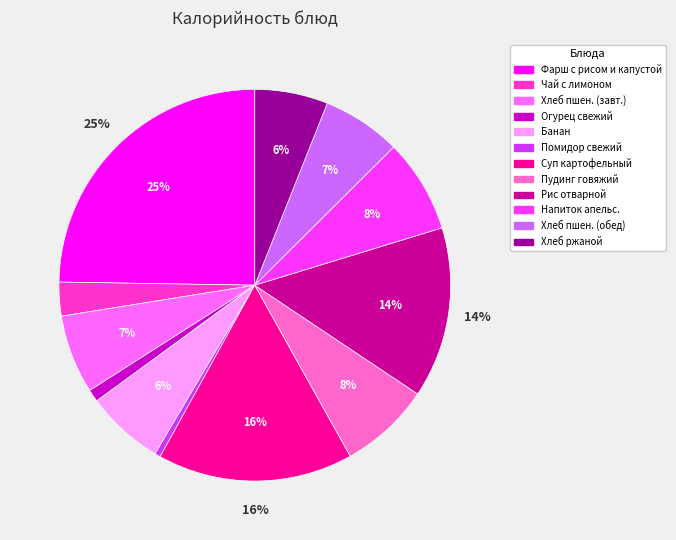

Is there a majority slice in this chart?

No